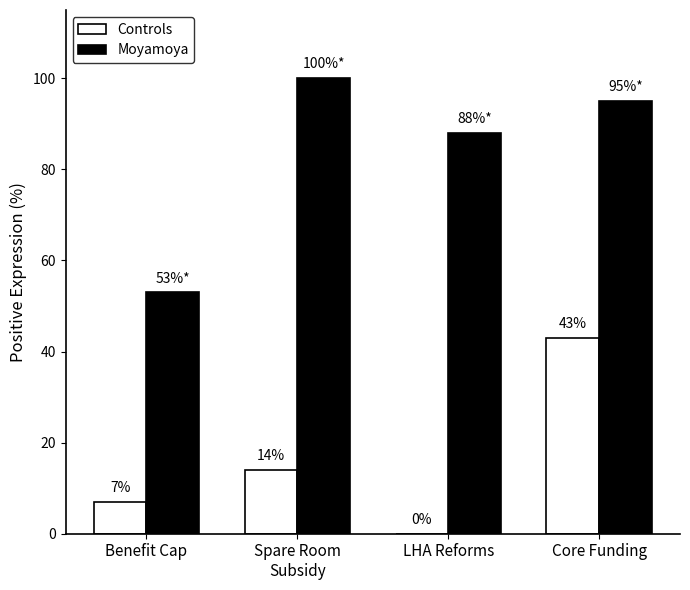

Which series has the largest total across all categories?

Moyamoya